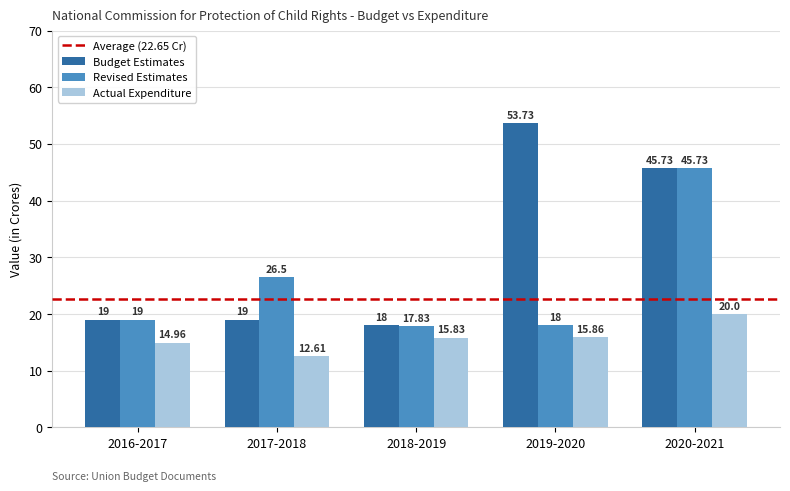

How many bars are there in total?

15